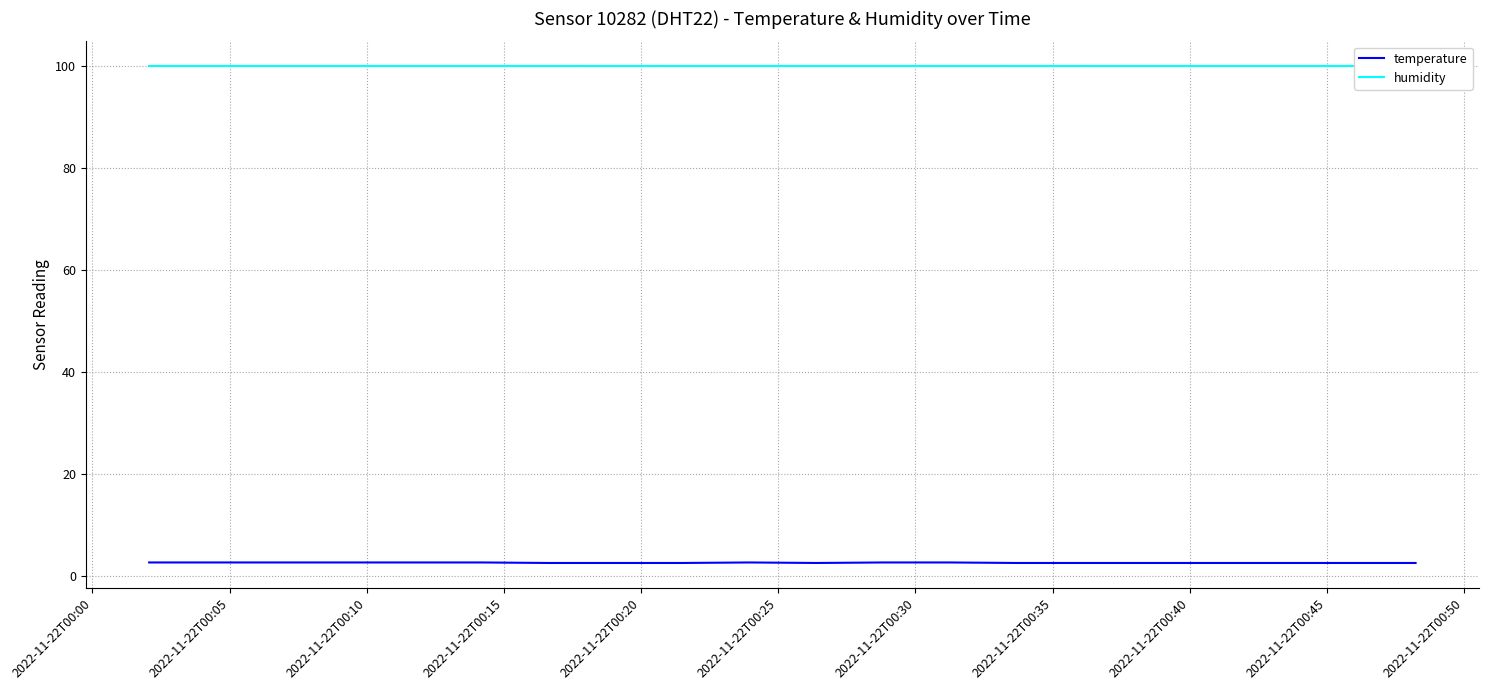

Reading left to right, list all the values displayed in this chart.

temperature: 2.6	2.6	2.6	2.6	2.6	2.6	2.5	2.5	2.5	2.6	2.5	2.6	2.6	2.5	2.5	2.5	2.5	2.5	2.5	2.5
humidity: 99.9	99.9	99.9	99.9	99.9	99.9	99.9	99.9	99.9	99.9	99.9	99.9	99.9	99.9	99.9	99.9	99.9	99.9	99.9	99.9